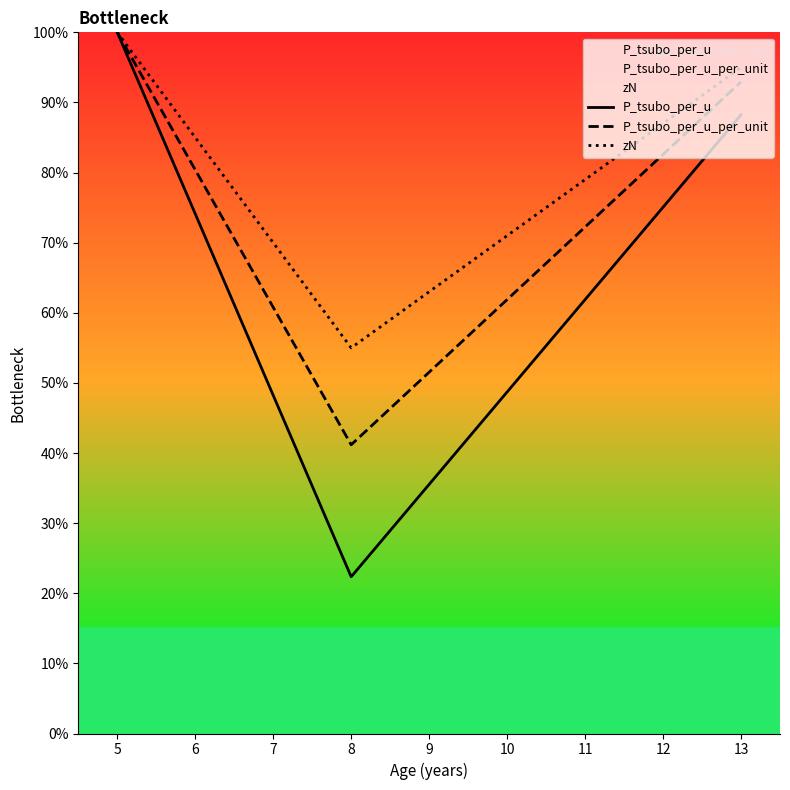

Where does the P_tsubo_per_u series first go above 88?

5